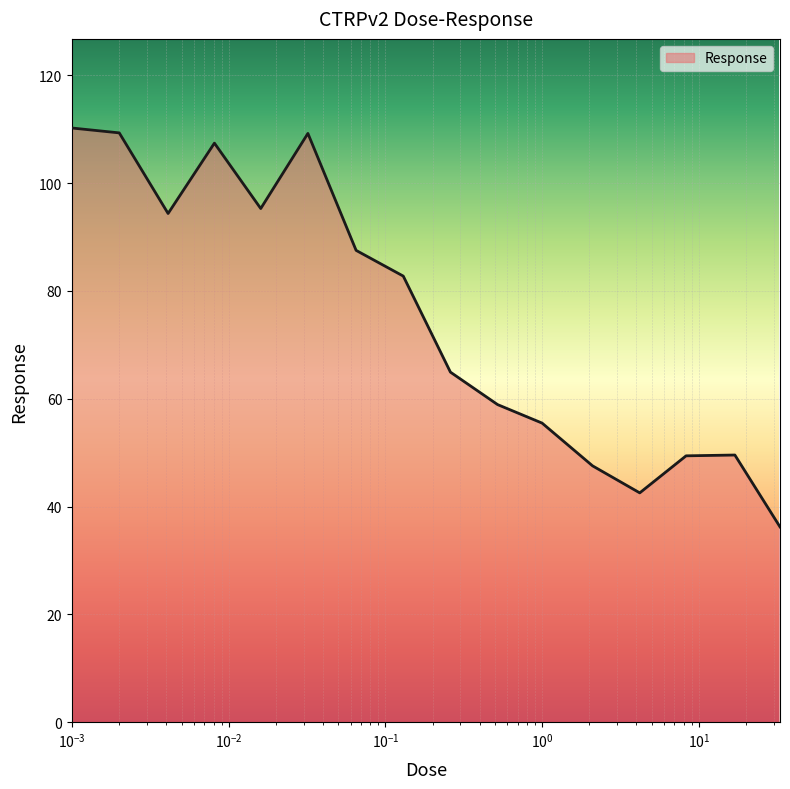

What is the minimum value shown in the chart?

36.2